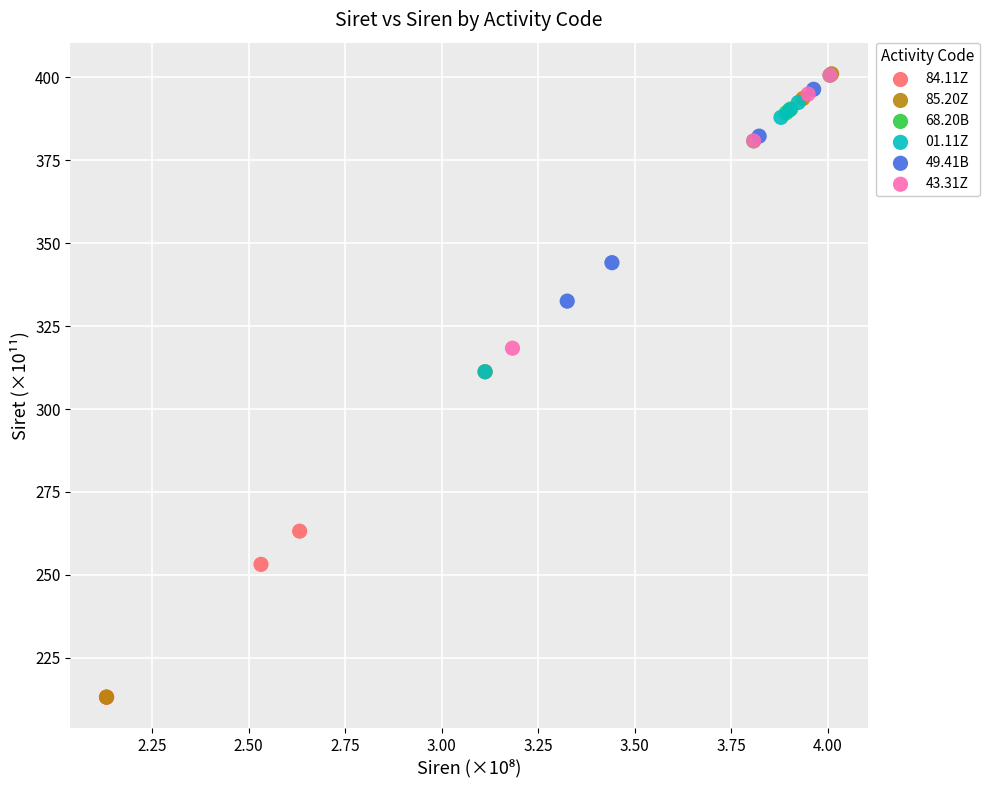

Which series has the widest spread of Y values?

85.20Z